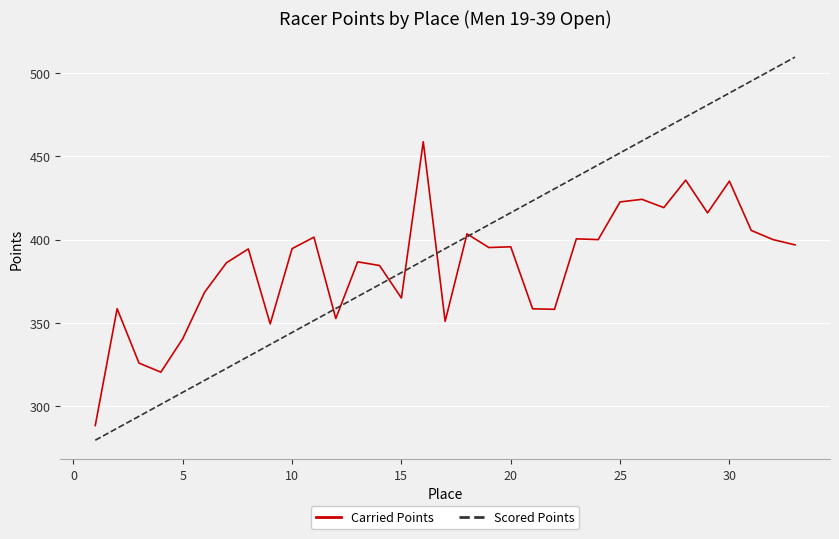

Rank the series by their maximum value, from highest to lowest.

Scored Points, Carried Points